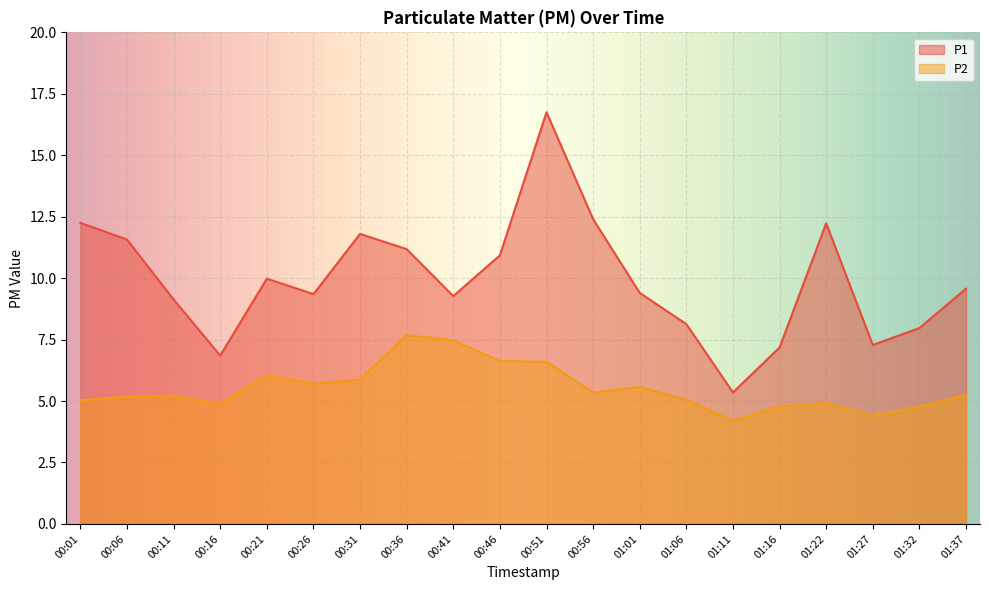

At 01:27, list the series in order from smallest to largest.

P2, P1